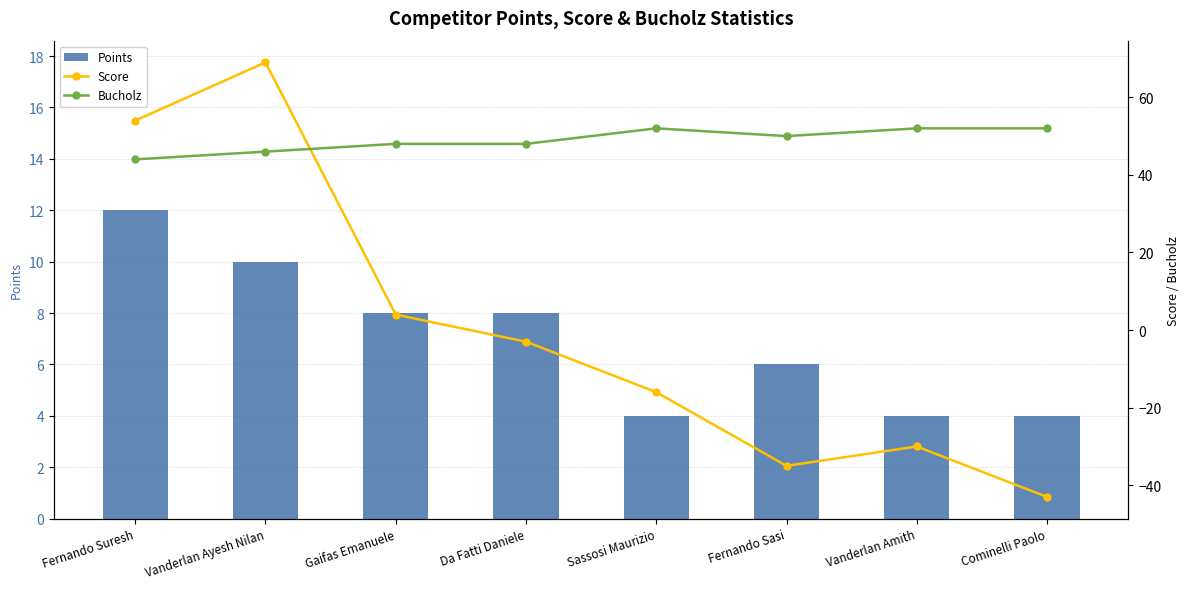

What is the spread (max minus min) of values at Sassosi Maurizio?

68